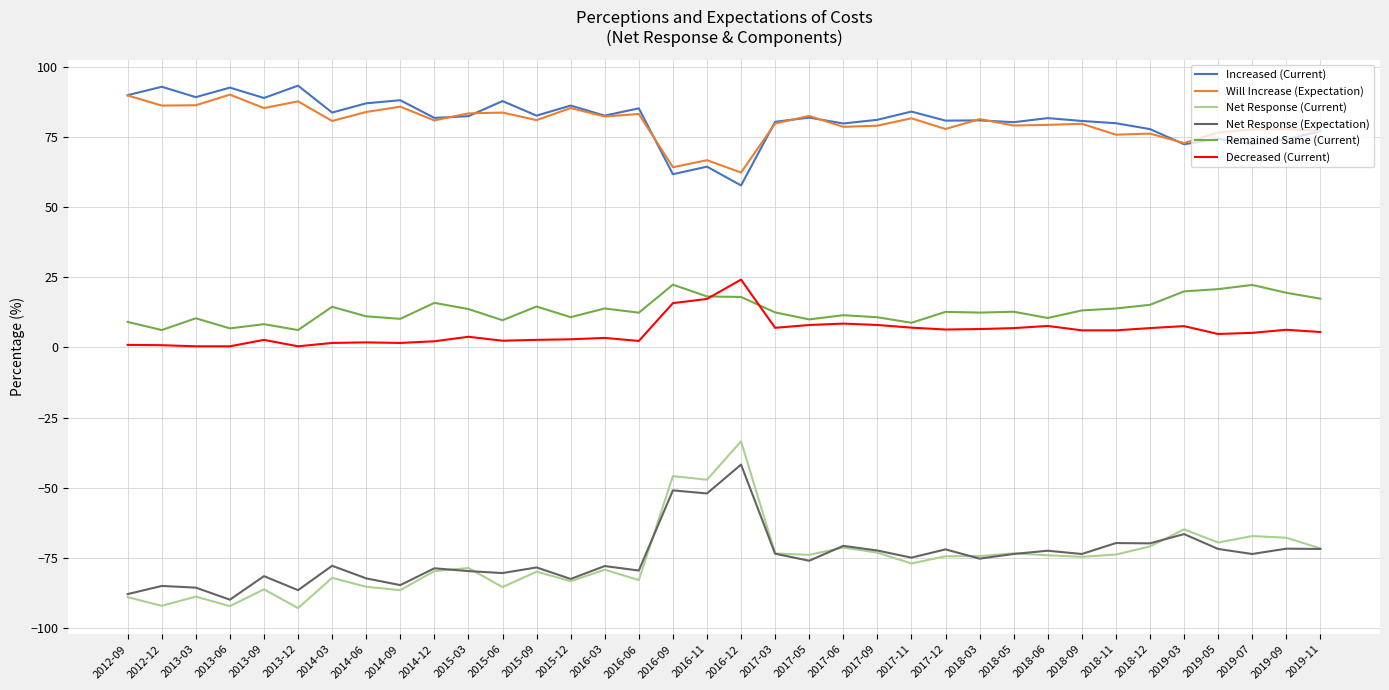

At which label does Remained Same (Current) first exceed 12?

2014-03